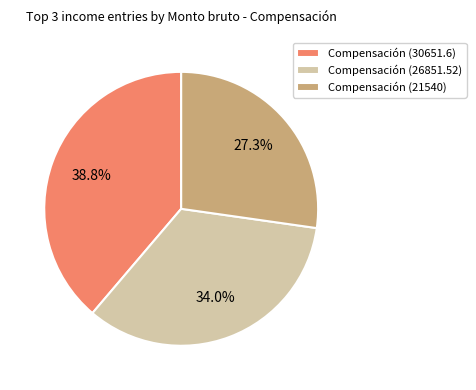

Is the sum of Compensación (21540) and Compensación (26851.52) greater than half?

Yes